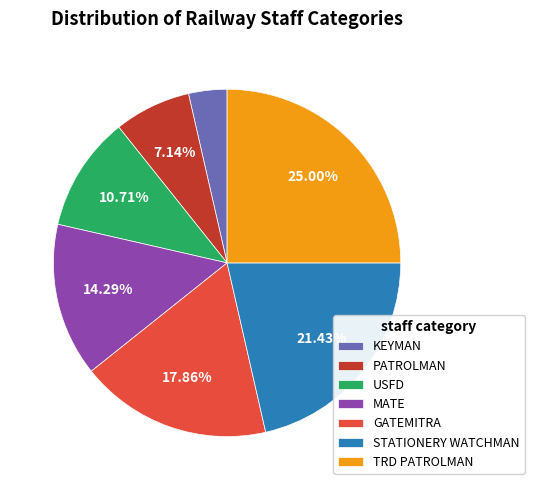

Which slice is the largest?

TRD PATROLMAN